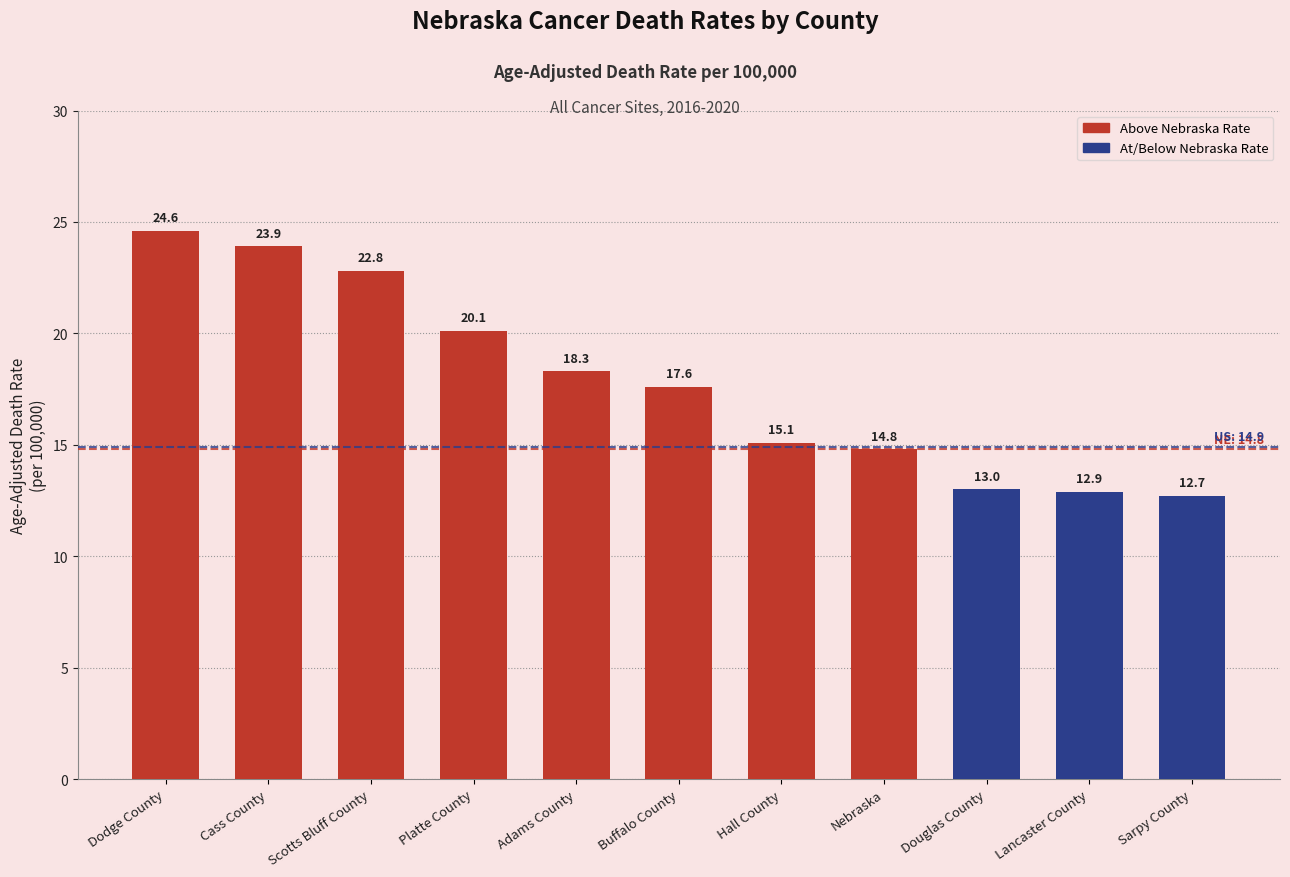

How many data points are less than 17?

5